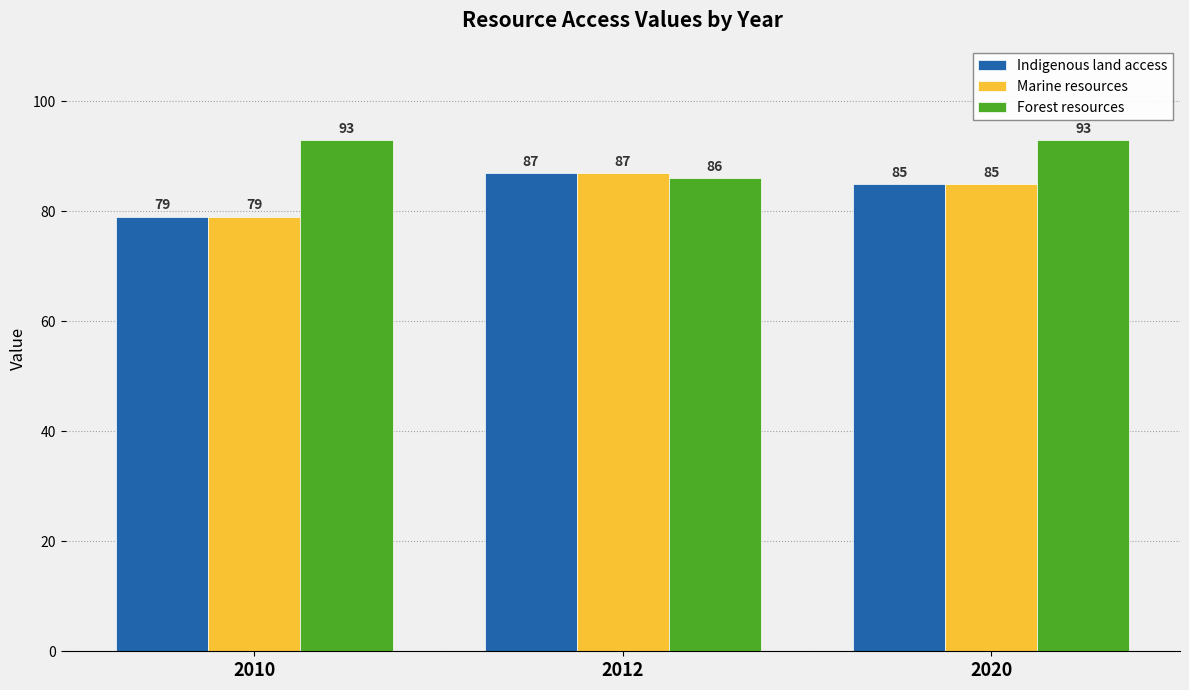

Rank the categories by Indigenous land access value from lowest to highest.

2010, 2020, 2012